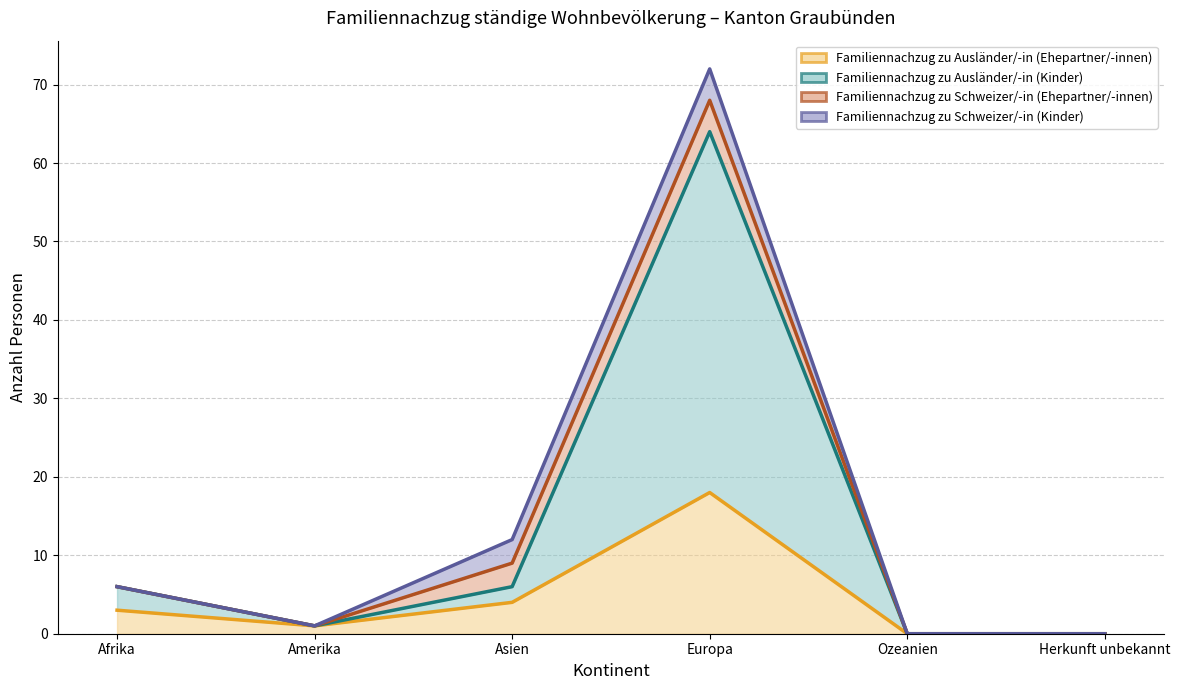

How many values in the Familiennachzug zu Schweizer/-in (Kinder) series are below 6?

3